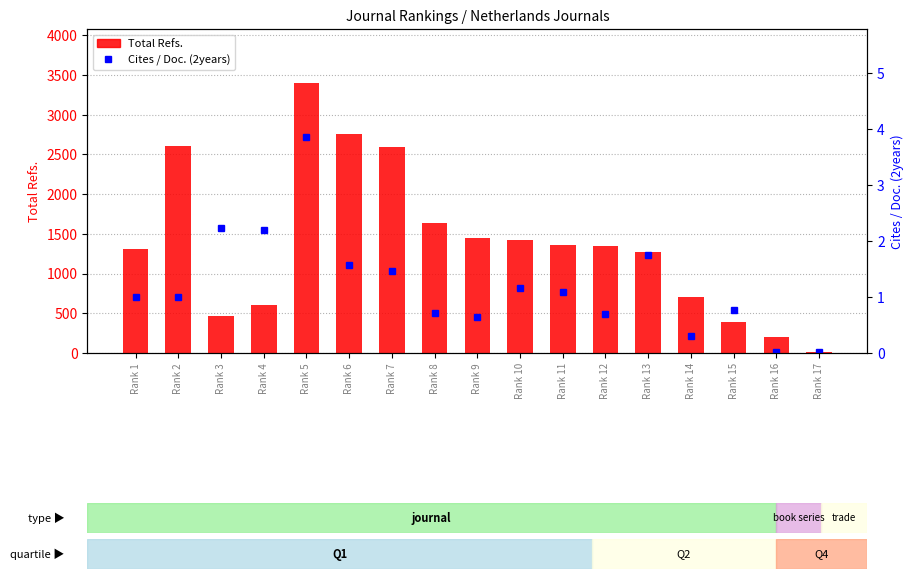

Between Rank 16 and Rank 12, which is larger?

Rank 12